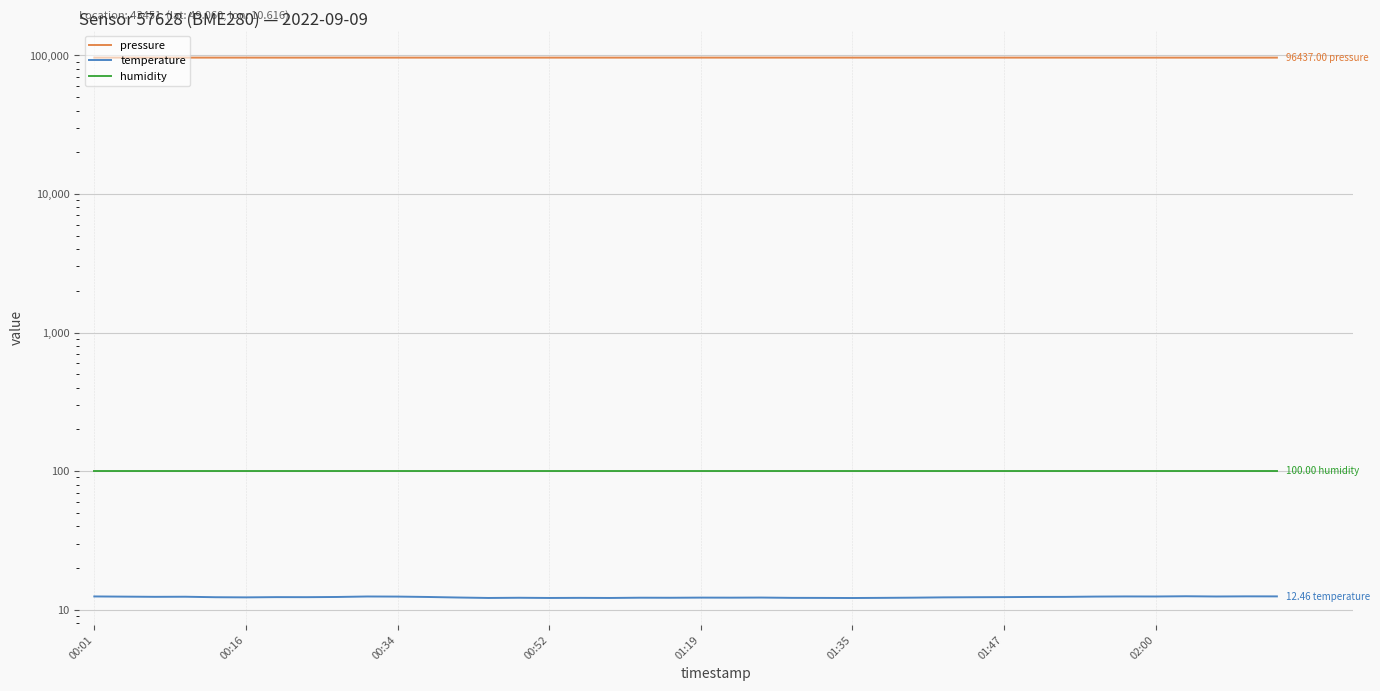

Rank the series by their maximum value, from lowest to highest.

temperature, humidity, pressure